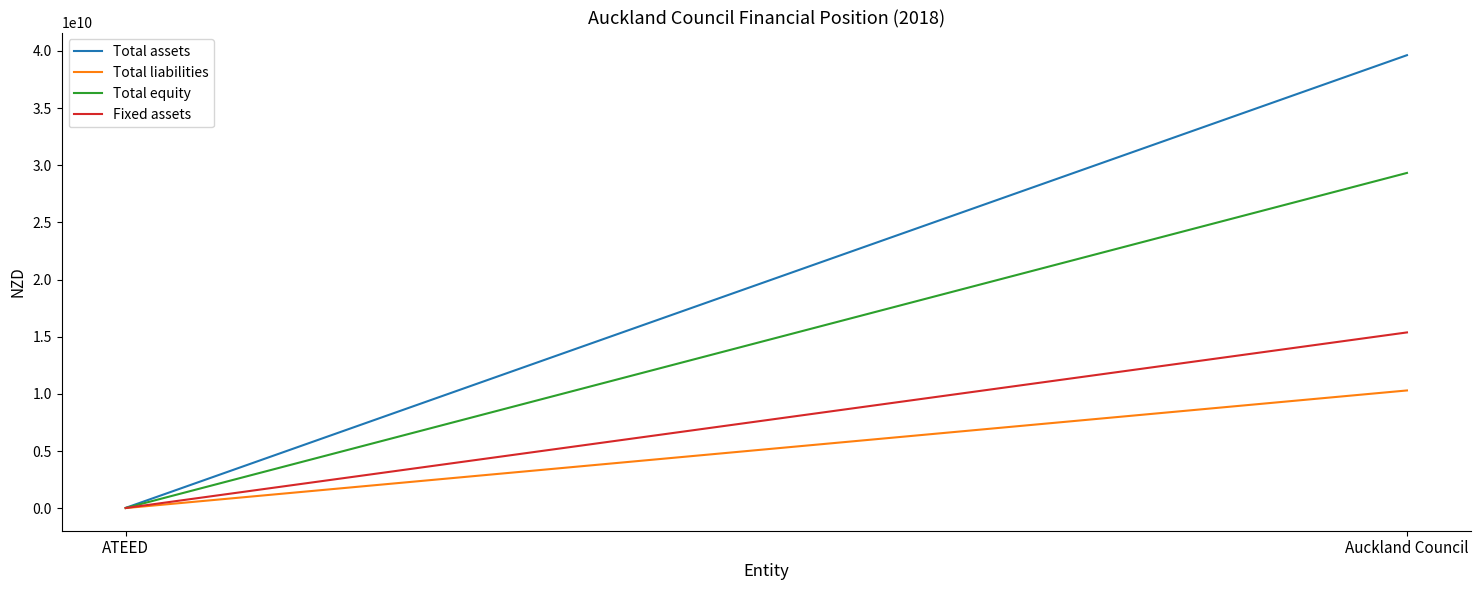

Which category has the highest value in the Fixed assets series?

Auckland Council